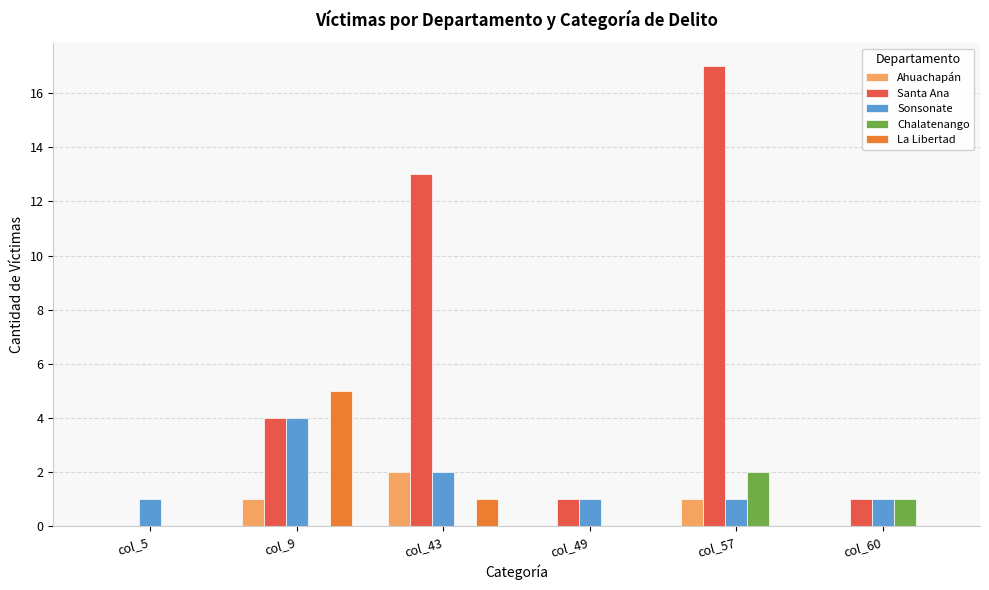

What is the greatest value displayed?

17